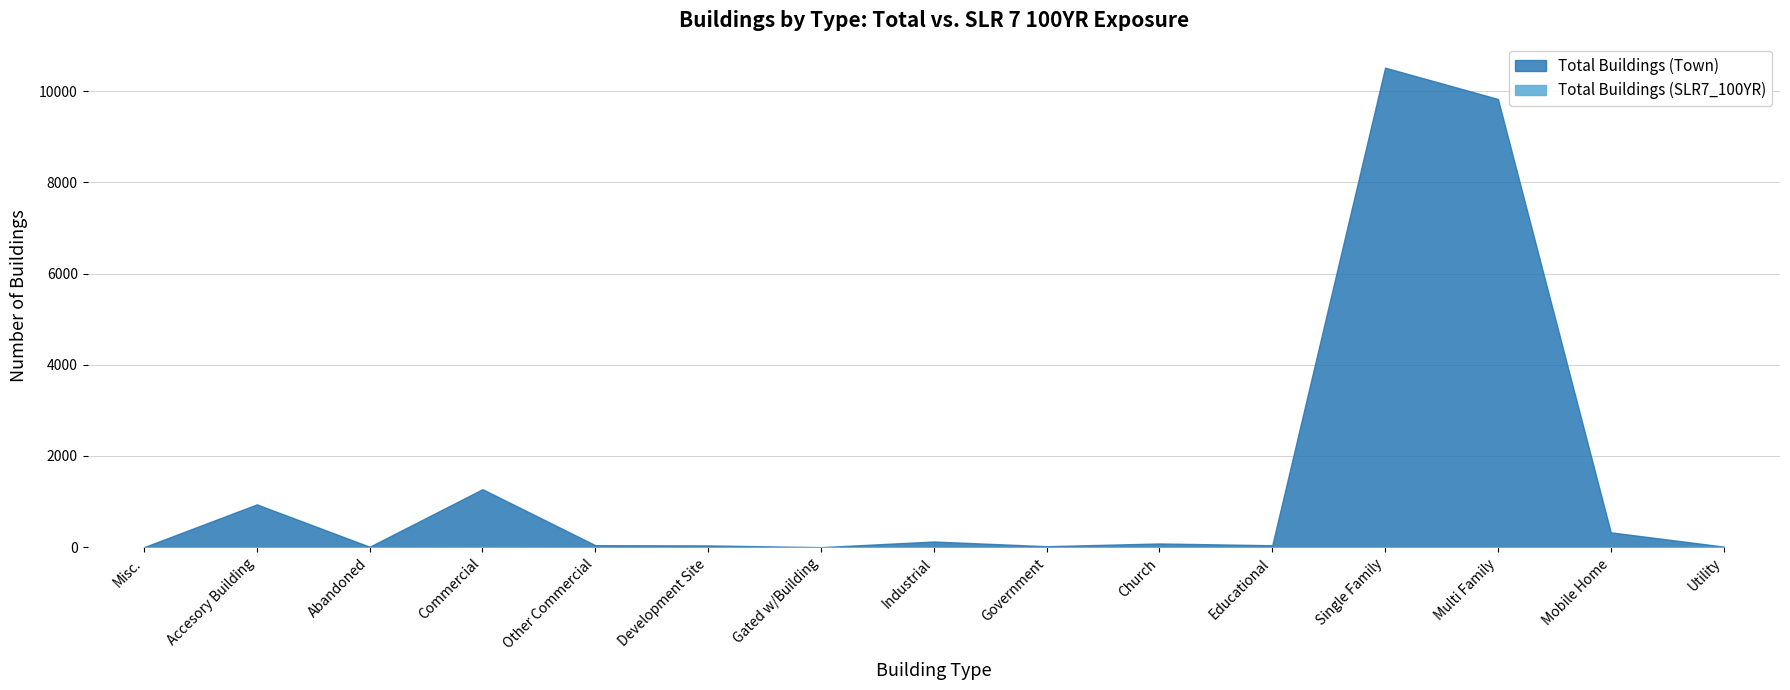

What is the difference between the maximum and minimum values in the Total Buildings (Town) series?

10512